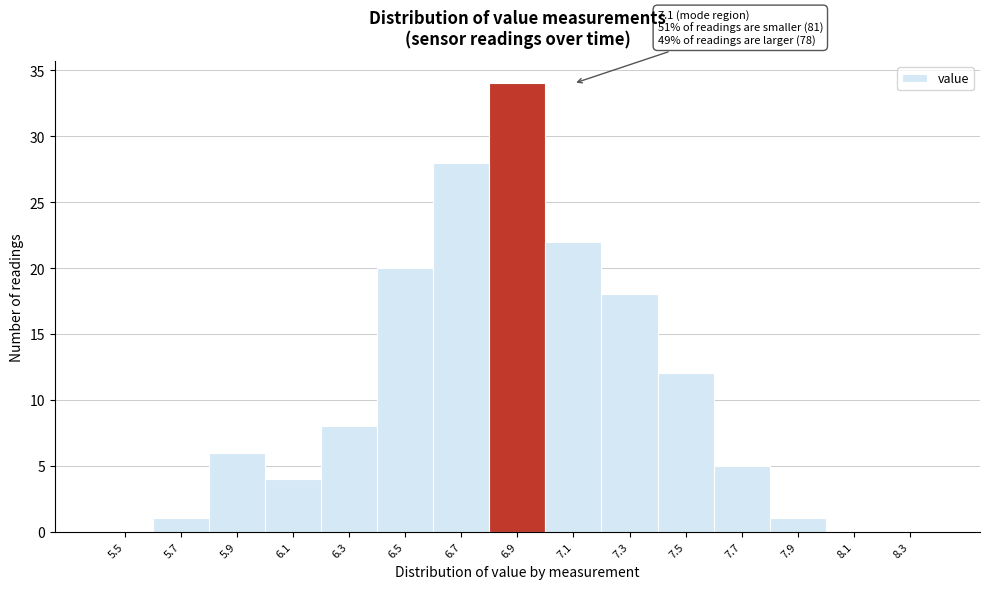

Reading left to right, transcribe all the data shown in this chart.

5.5=0	5.7=1	5.9=6	6.1=4	6.3=8	6.5=20	6.7=28	6.9=34	7.1=22	7.3=18	7.5=12	7.7=5	7.9=1	8.1=0	8.3=0